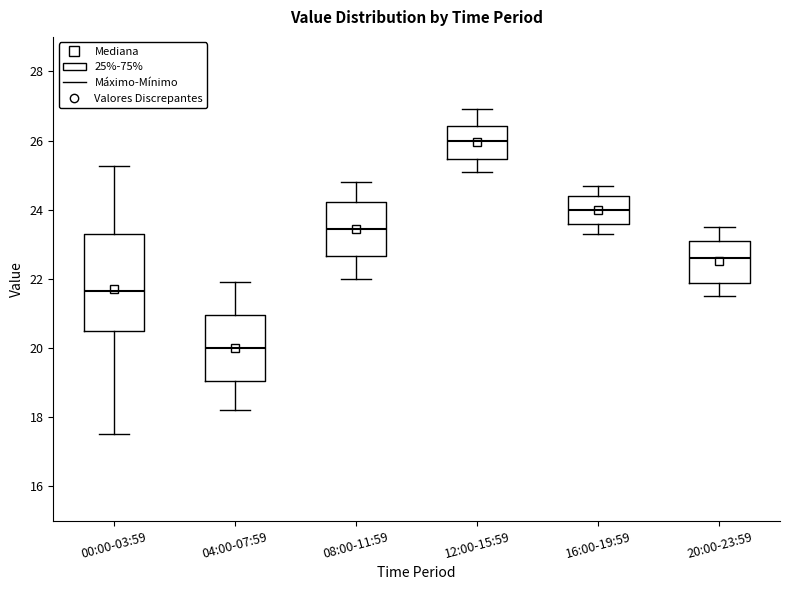

Comparing the boxes themselves (not the whiskers), which one is the tallest?

00:00-03:59